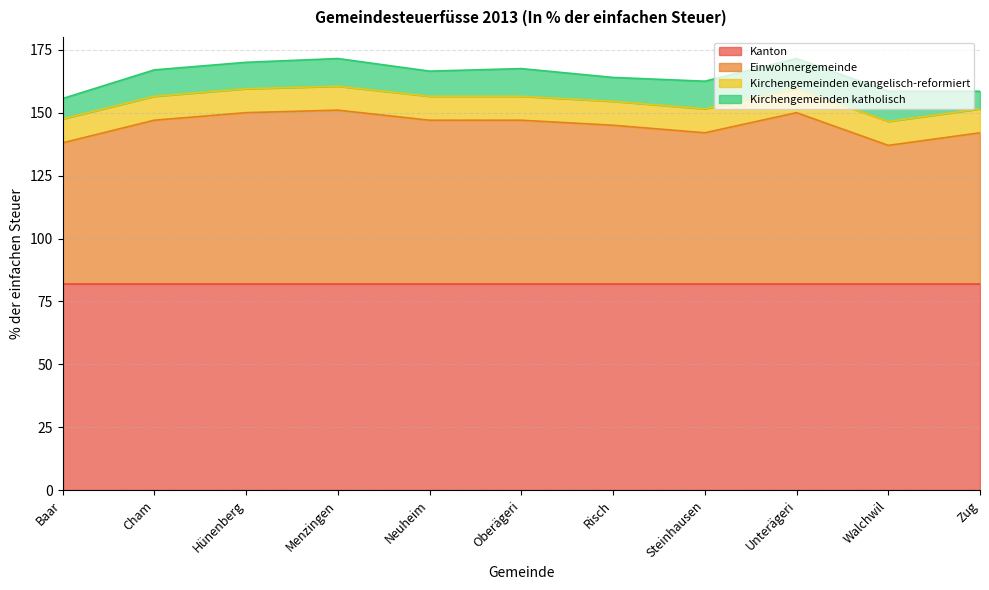

What is the value of the Kirchengemeinden katholisch point at the 7th from the left?

9.5